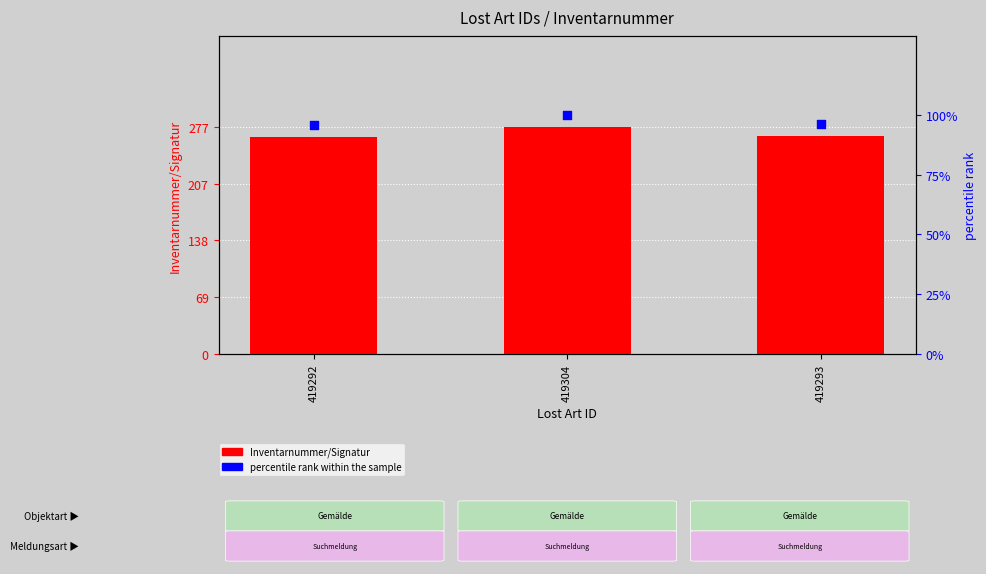

What are all the series names shown in the legend?

Inventarnummer/Signatur, percentile rank within the sample